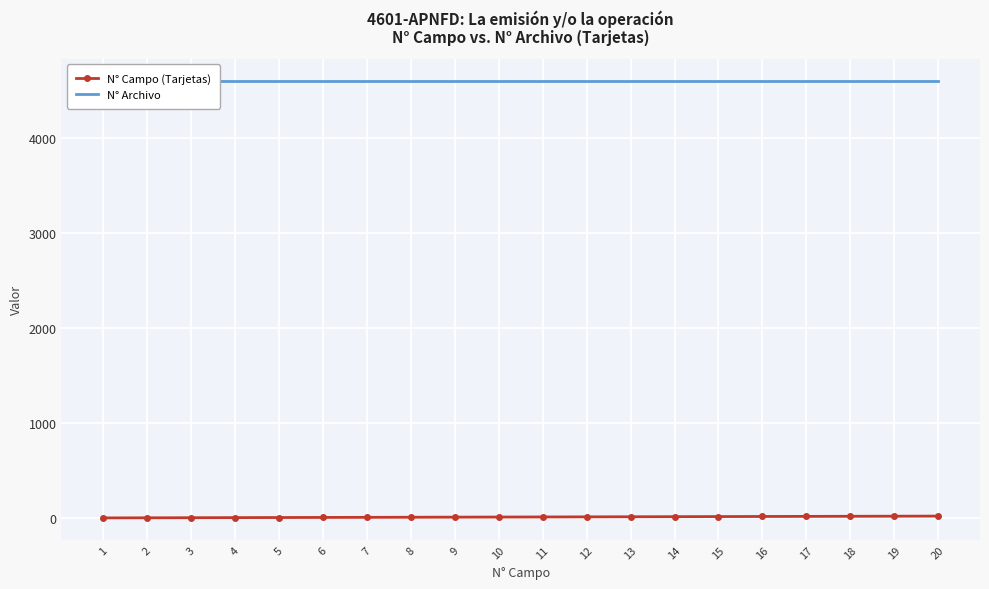

Between 6 and 13, which is larger?

13